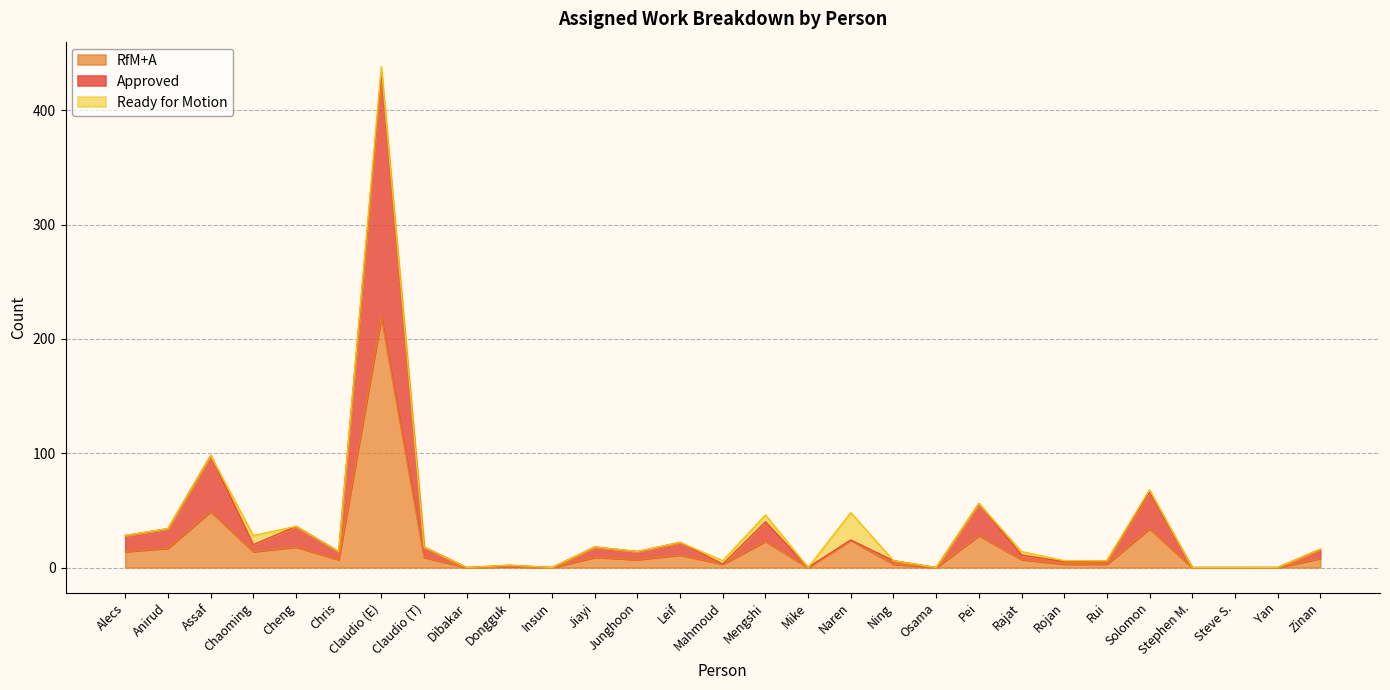

Where is RfM+A nearest to the value 109?

Assaf